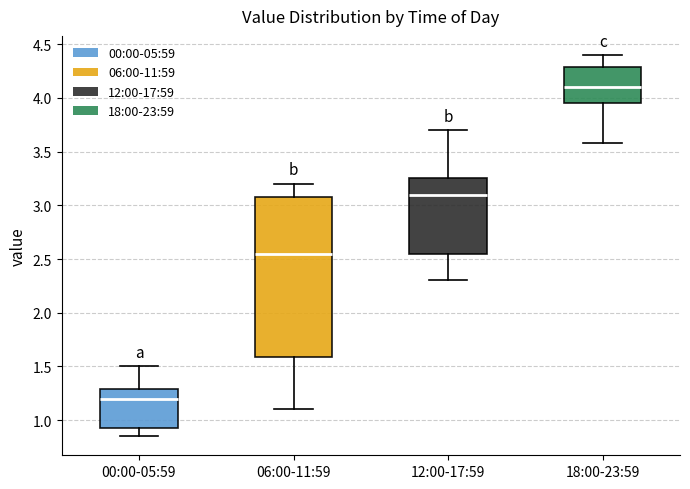

Reading left to right, read every box against the y-axis: the position of its median line, the range the box covers, and the ends of its whiskers. The values are not printed on the chart, so give them approximately, as read against the axis.

00:00-05:59: median 1.20, box 0.95 to 1.30, whiskers 0.85 to 1.50
06:00-11:59: median 2.55, box 1.60 to 3.10, whiskers 1.10 to 3.20
12:00-17:59: median 3.10, box 2.55 to 3.25, whiskers 2.30 to 3.70
18:00-23:59: median 4.10, box 3.95 to 4.30, whiskers 3.60 to 4.40